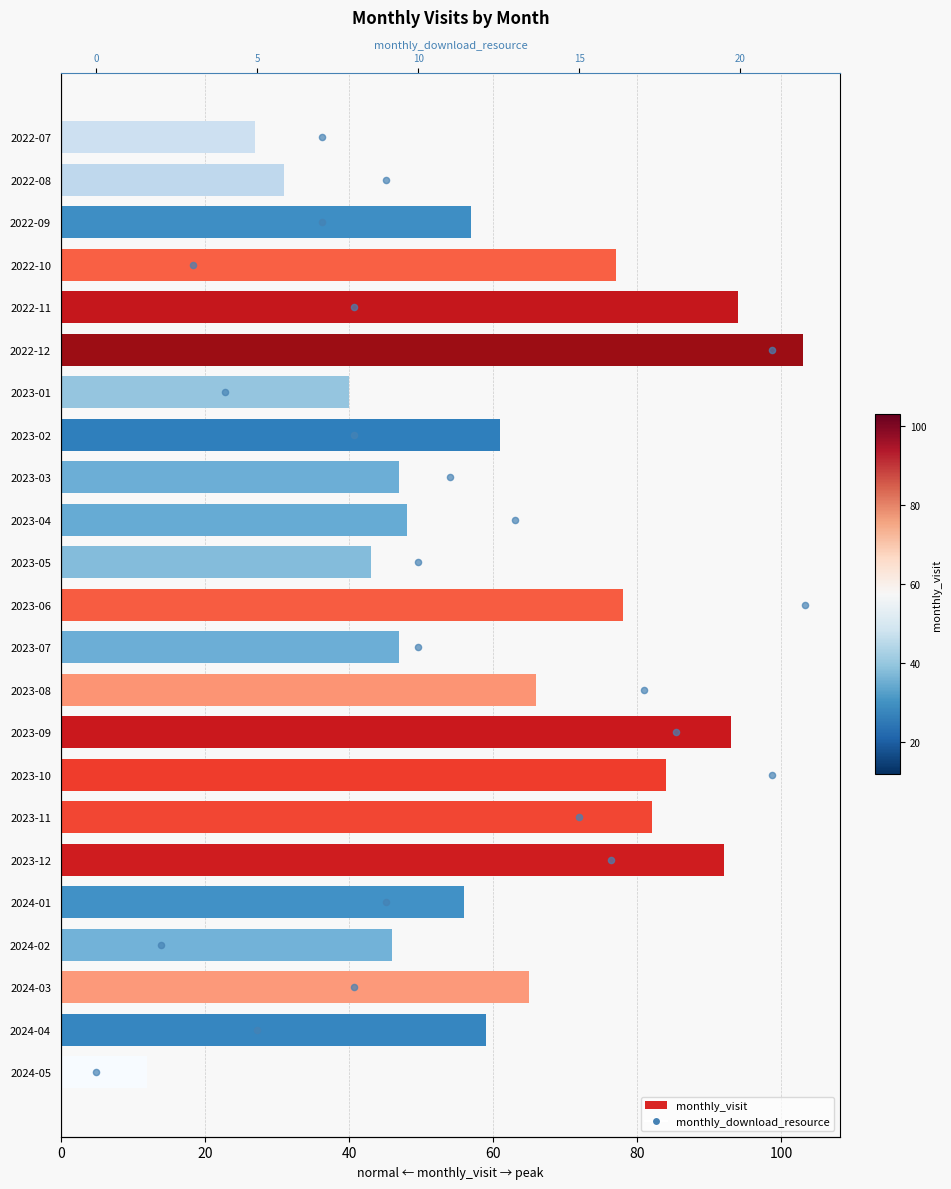

Which series reaches the maximum Y coordinate?

monthly_visit